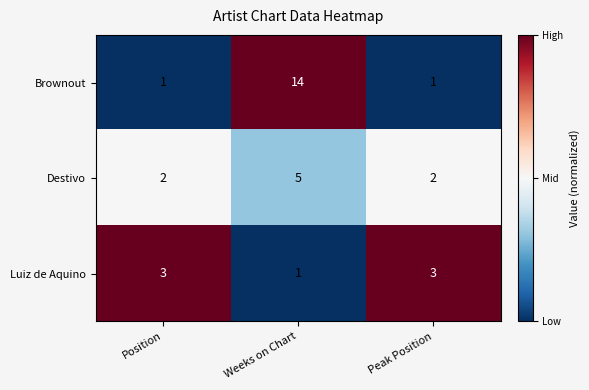

Count the Brownout values in the range 1 to 14.

3